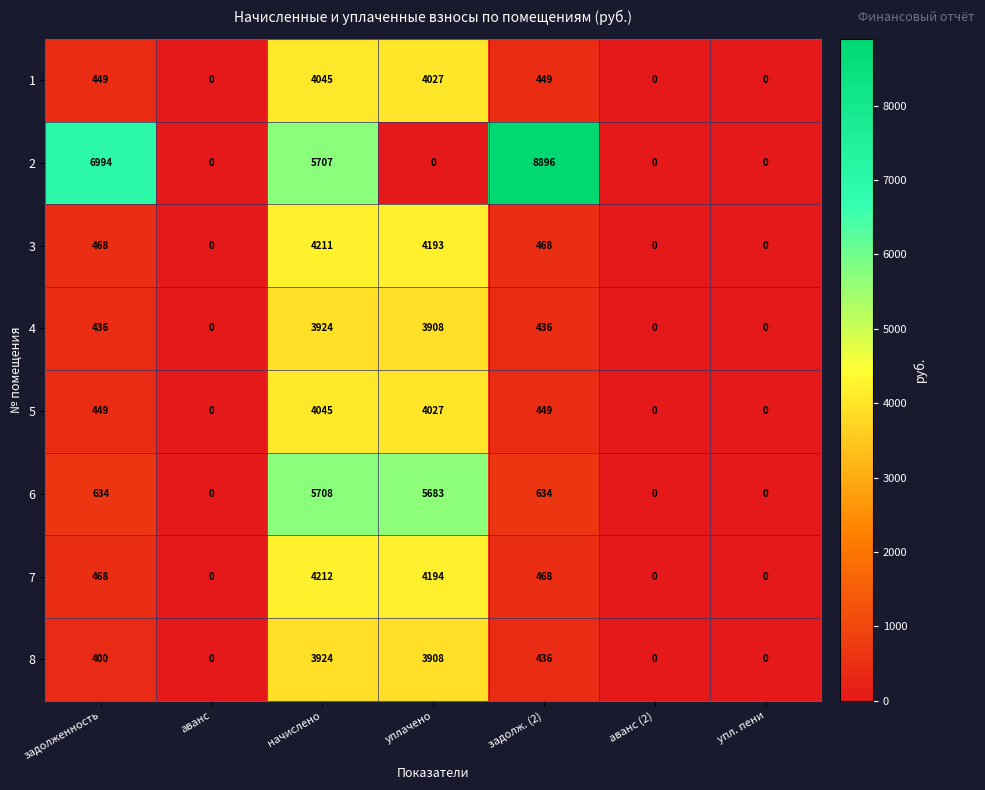

What is the difference between the maximum and minimum values in the 3 series?

4211